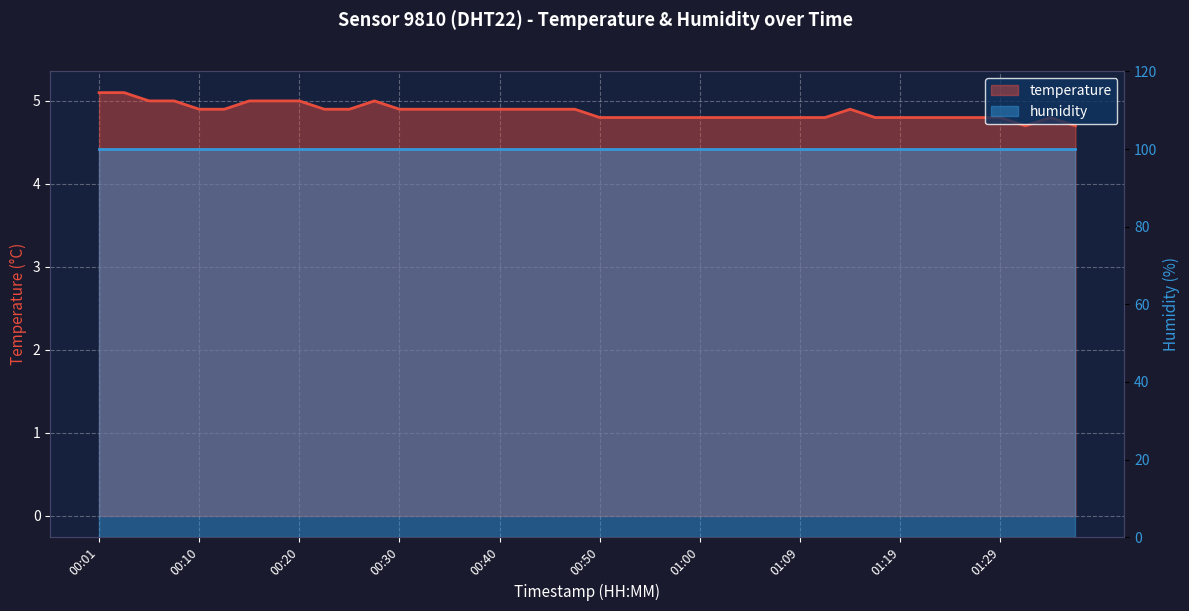

What is the minimum value shown in the chart?

4.7